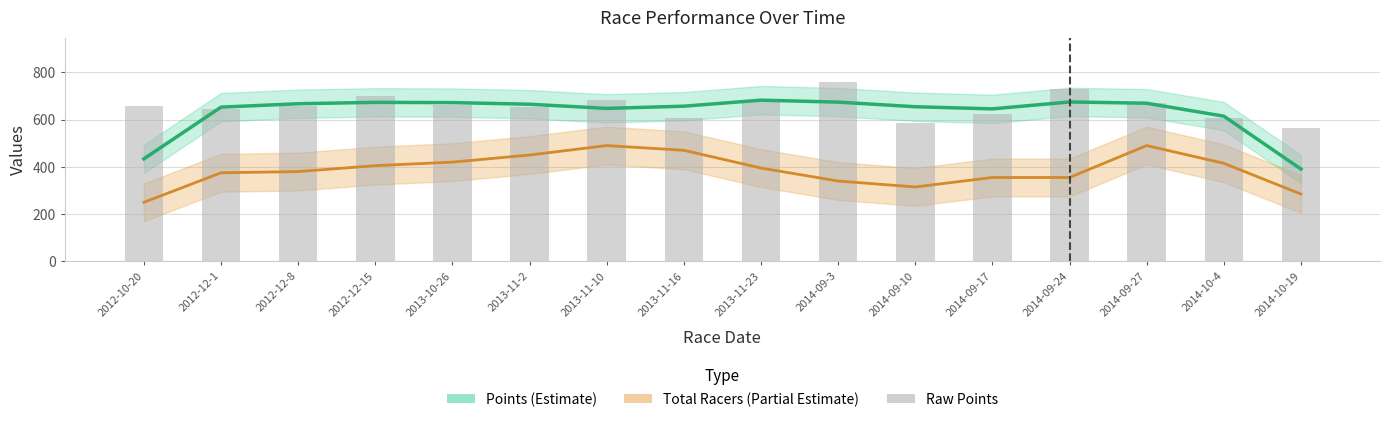

Reading right to left, list all the values displayed in this chart.

2014-10-19=566.3	2014-10-4=605.5	2014-09-27=671.4	2014-09-24=730.4	2014-09-17=621.7	2014-09-10=583.6	2014-09-3=757.4	2013-11-23=680.4	2013-11-16=608.3	2013-11-10=681.0	2013-11-2=652.6	2013-10-26=661.0	2012-12-15=701.5	2012-12-8=655.9	2012-12-1=643.4	2012-10-20=658.5